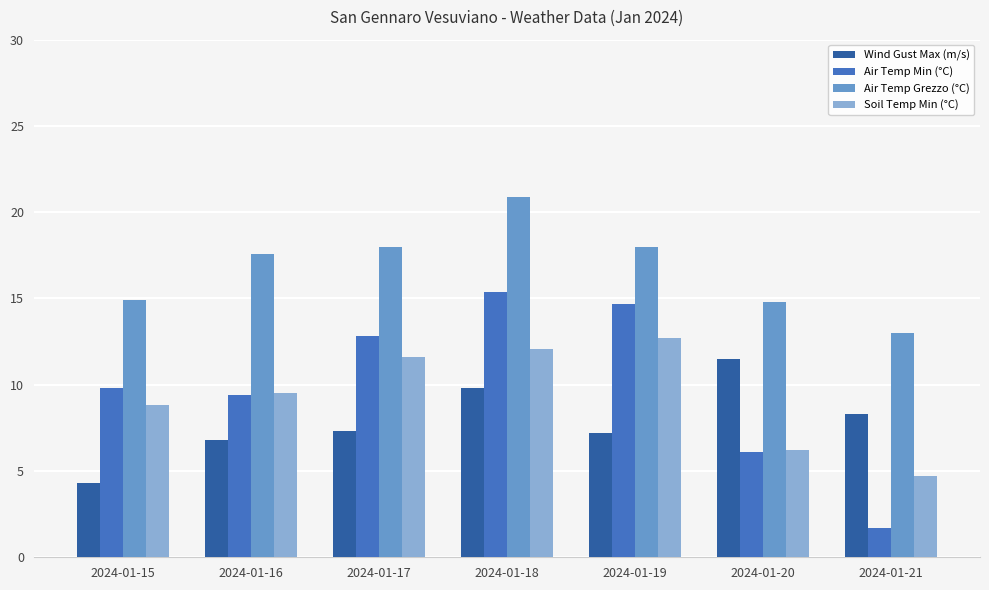

Which series has the widest spread of values?

Air Temp Min (°C)